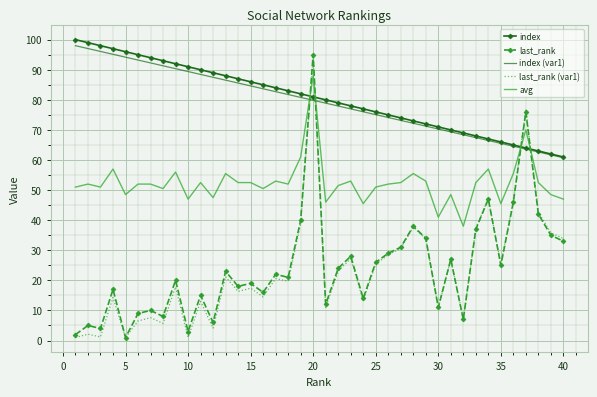

What is the maximum value for index (var1)?

98.0